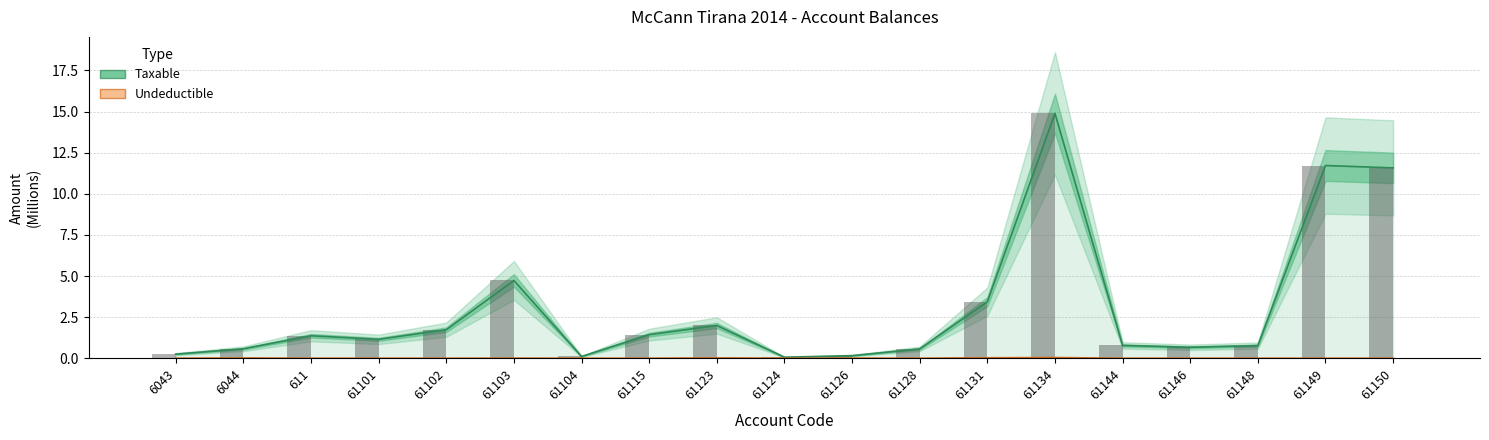

What is the average value of the Taxable (Estimate) series?

3.1